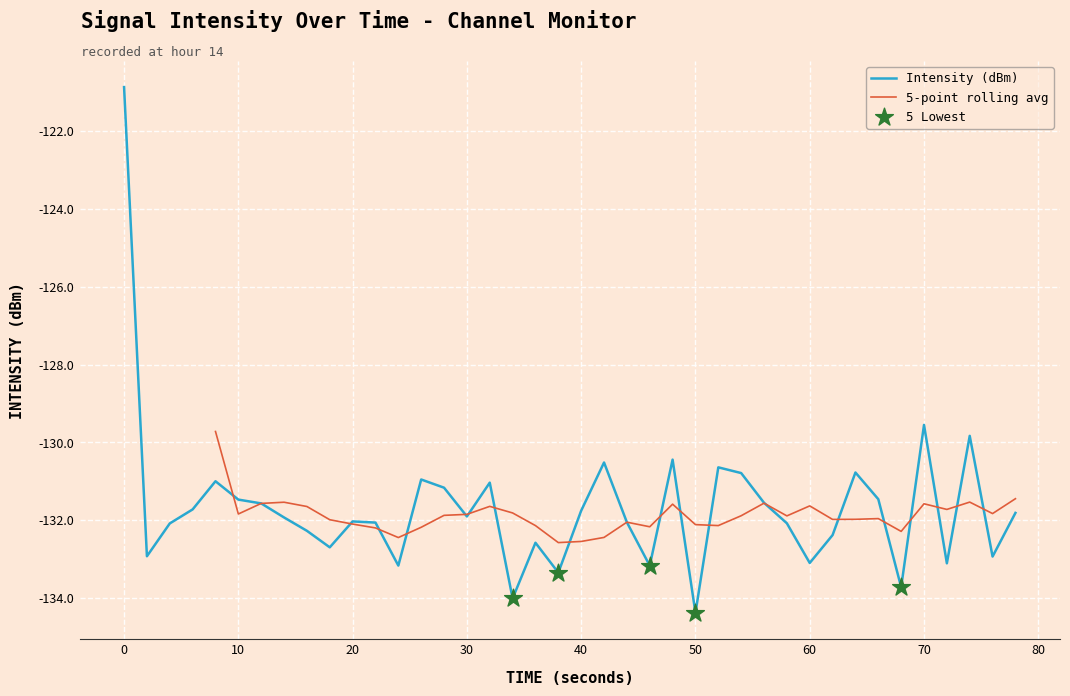

Is it true that Intensity (dBm) equals -131.5 at 10?

True